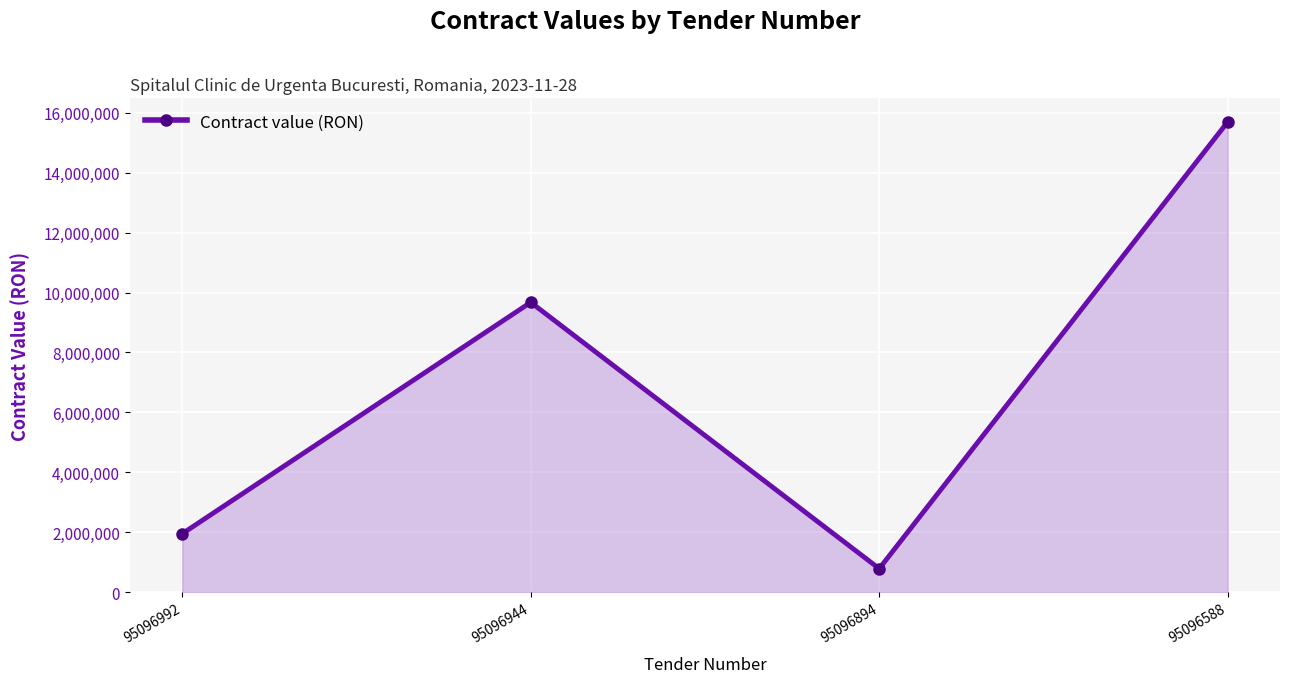

Where is the first local minimum?

95096894